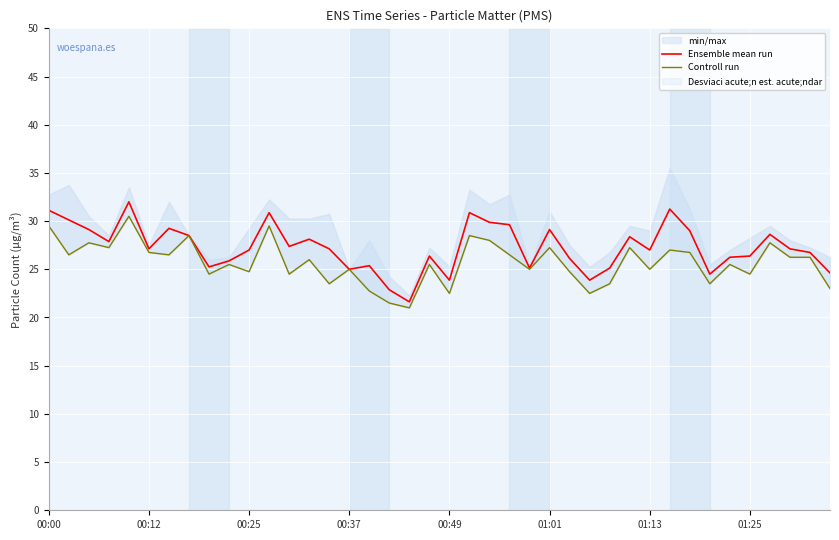

Which has a higher value, 31 or 22?

31